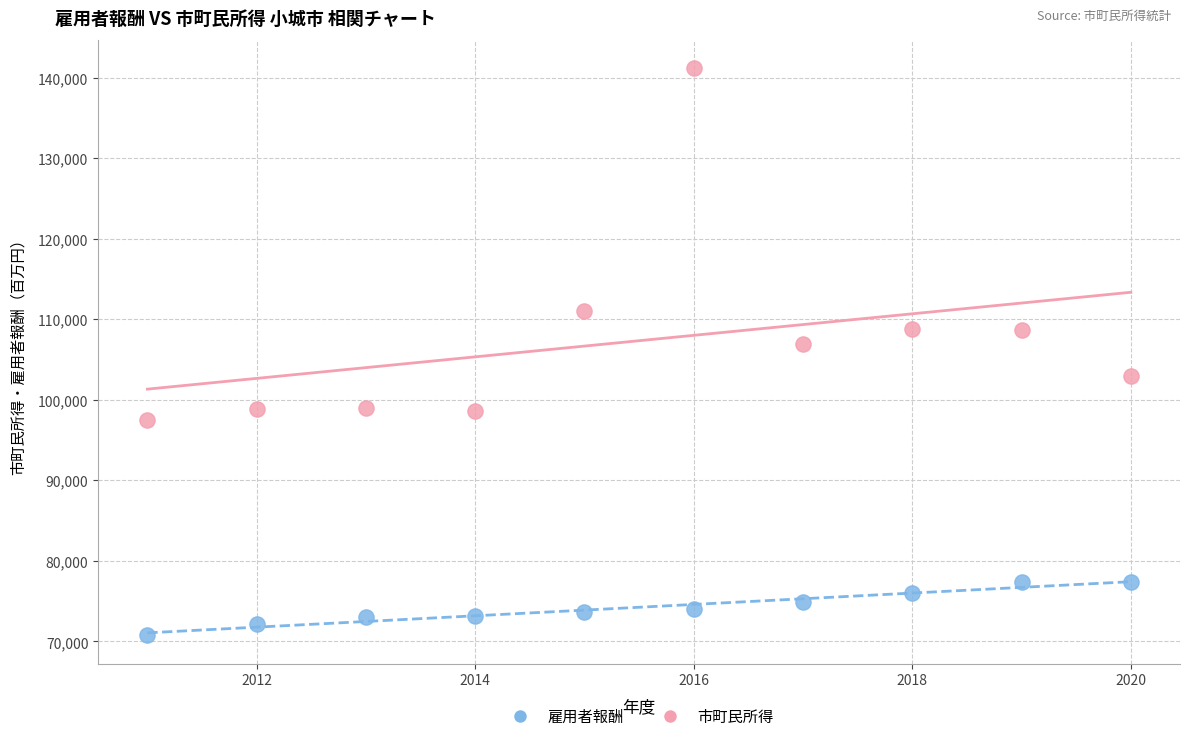

Which series contains the lowest Y value?

雇用者報酬